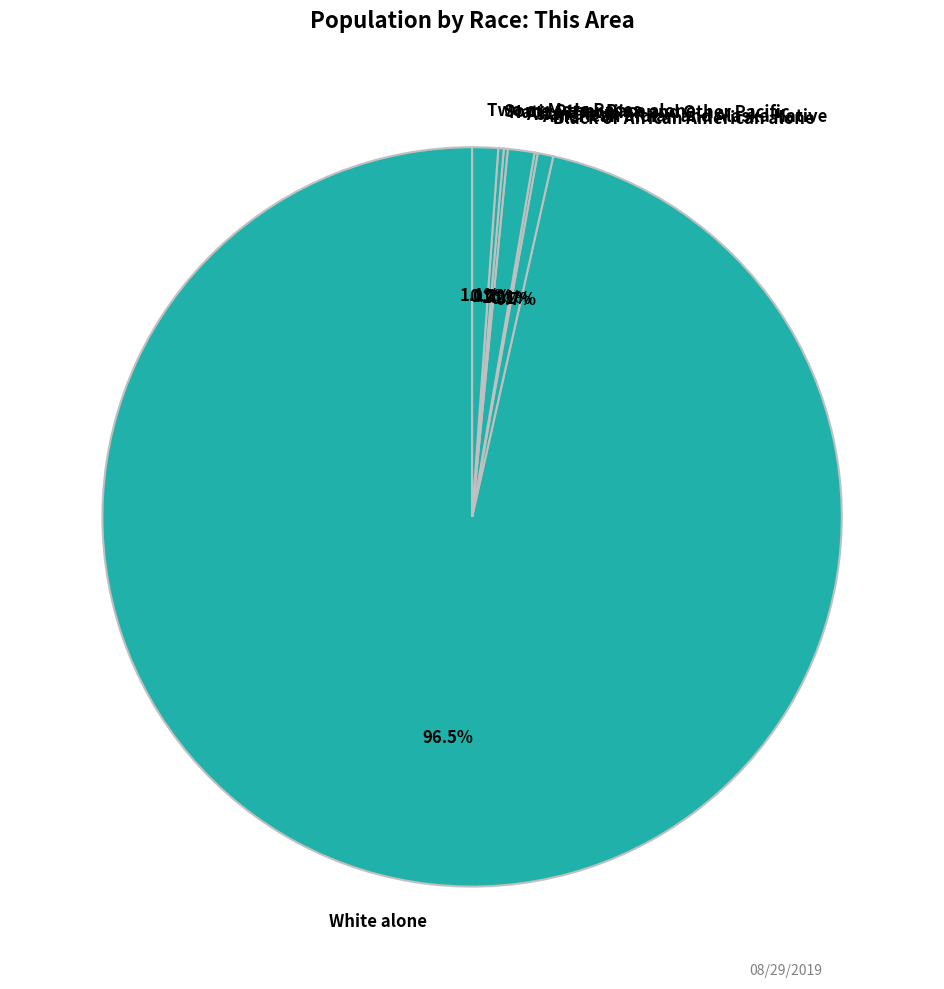

Which slice is the largest?

White alone